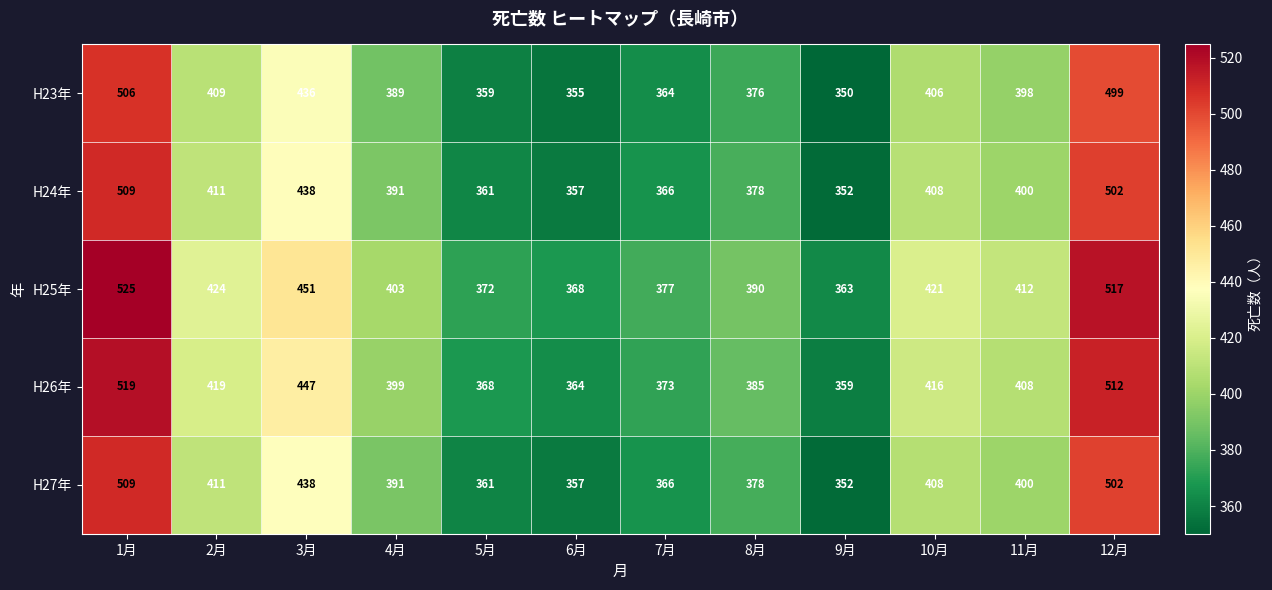

At which category is the sum across all series the highest?

1月